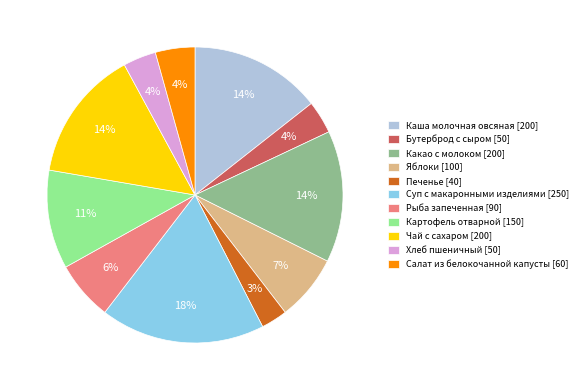

Between Салат из белокочанной капусты and Чай с сахаром, which is larger?

Чай с сахаром